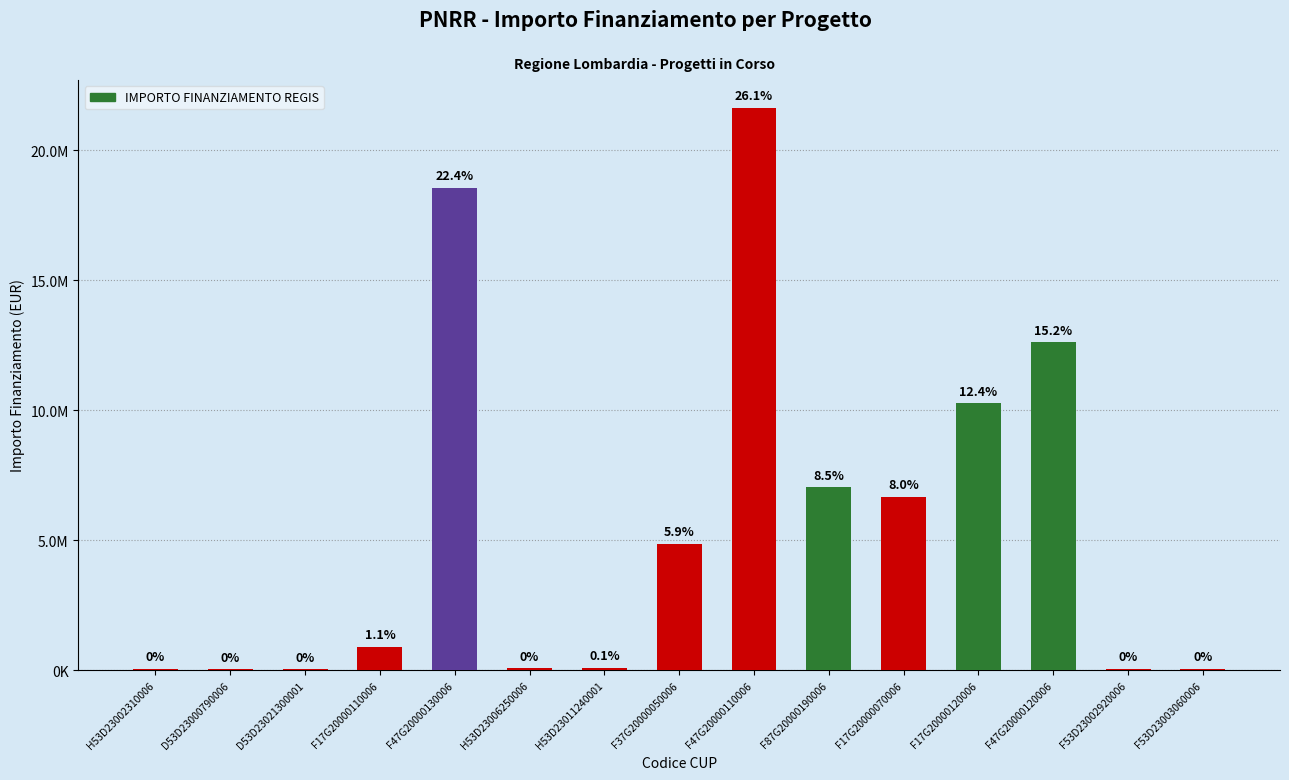

How many distinct data groups are displayed?

1